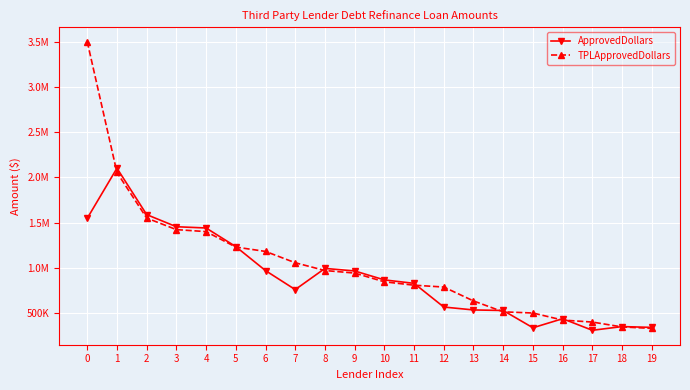

What is the smallest value displayed?

309000.0